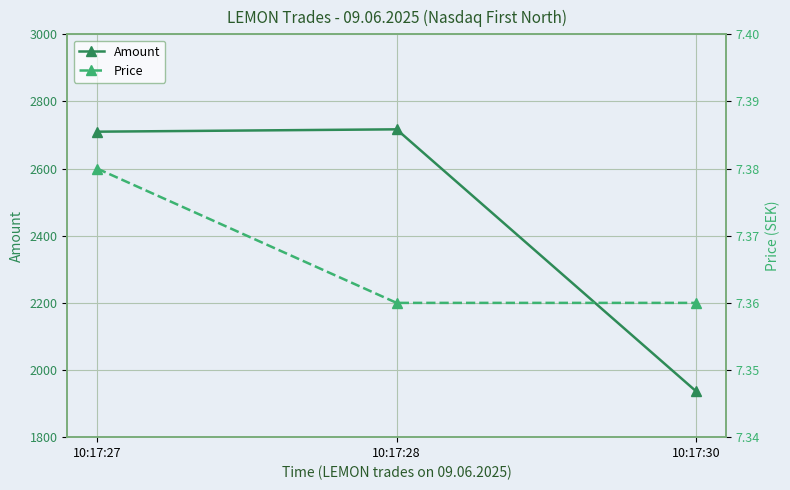

Does the chart have visible grid lines?

Yes